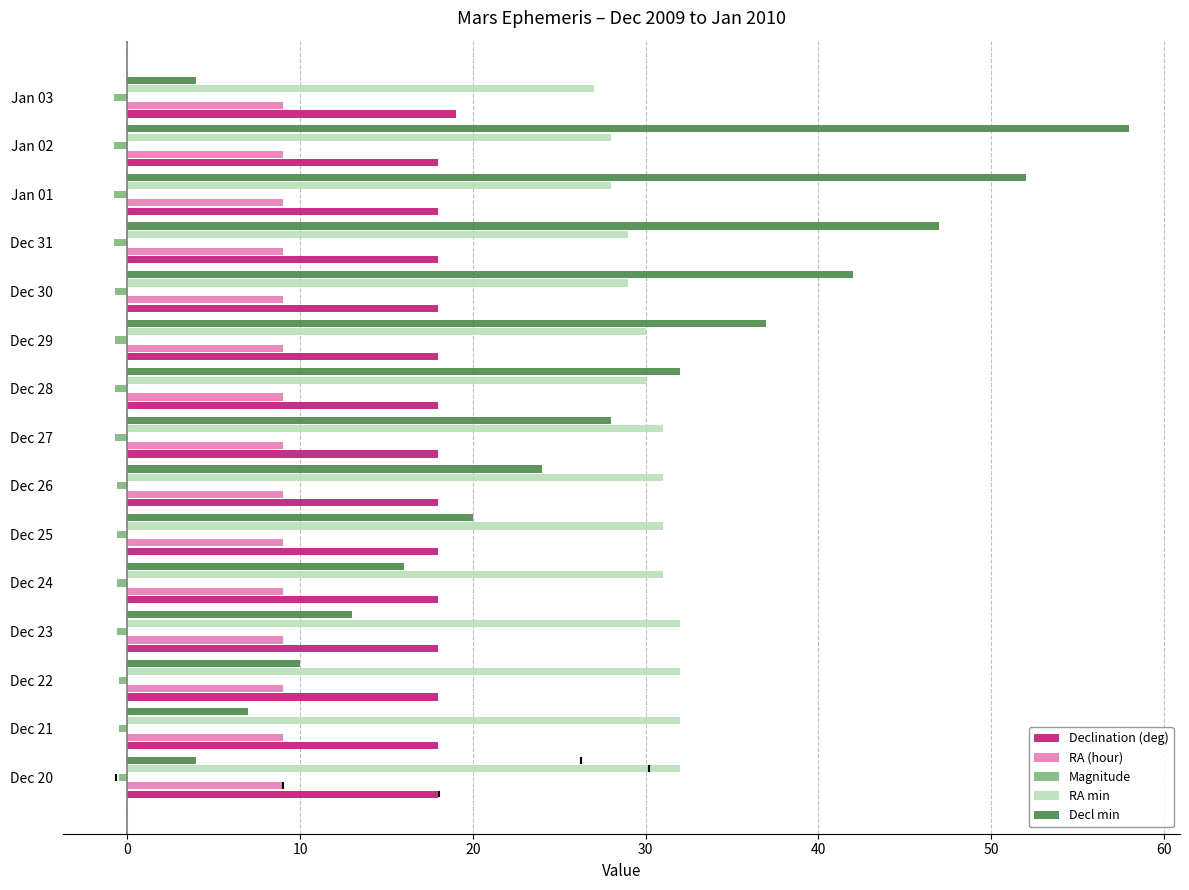

What is the difference between the maximum and minimum values in the Magnitude series?

0.3